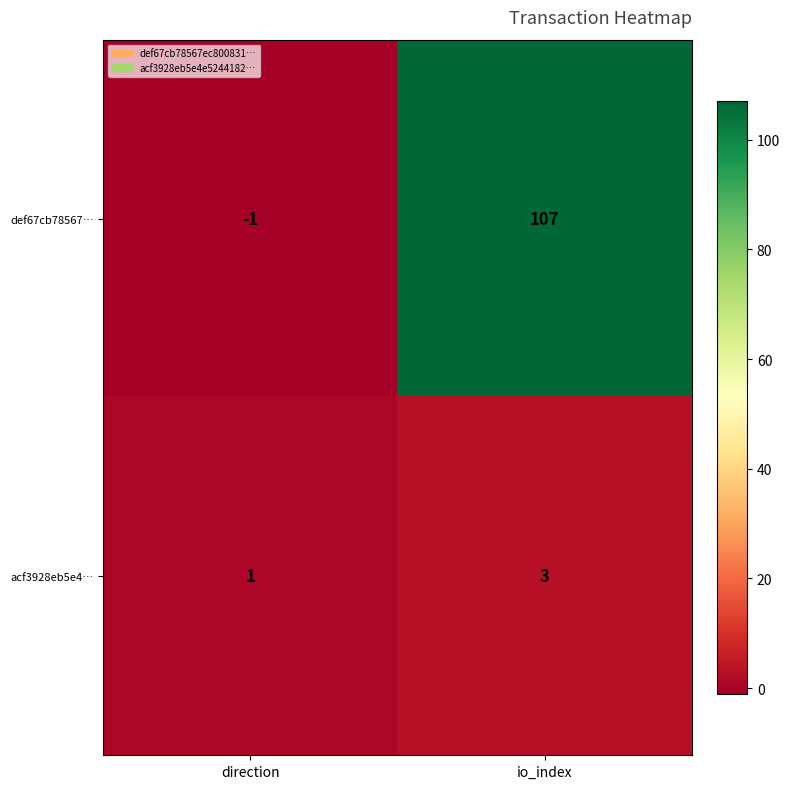

What is the difference between the maximum and minimum values in the def67cb78567… series?

108